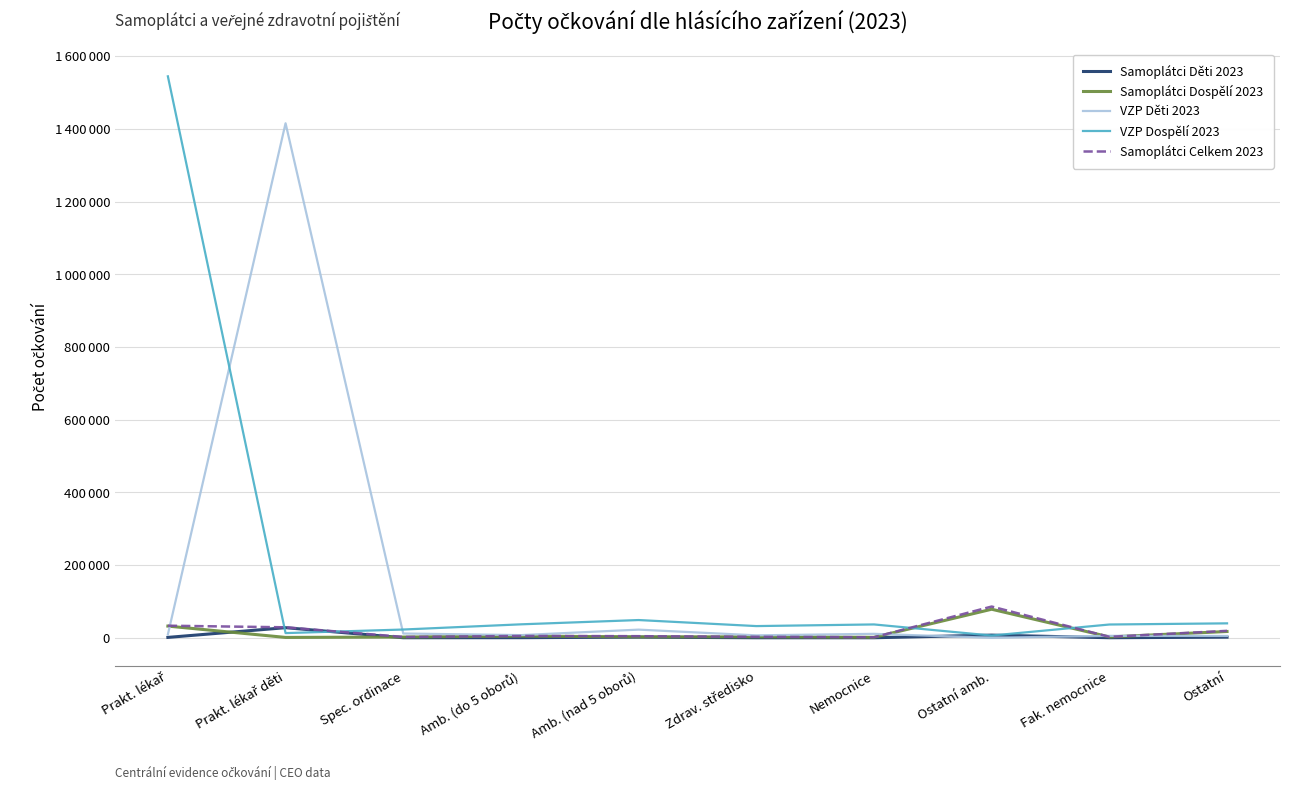

Which series has the widest spread of values?

VZP Dospělí 2023